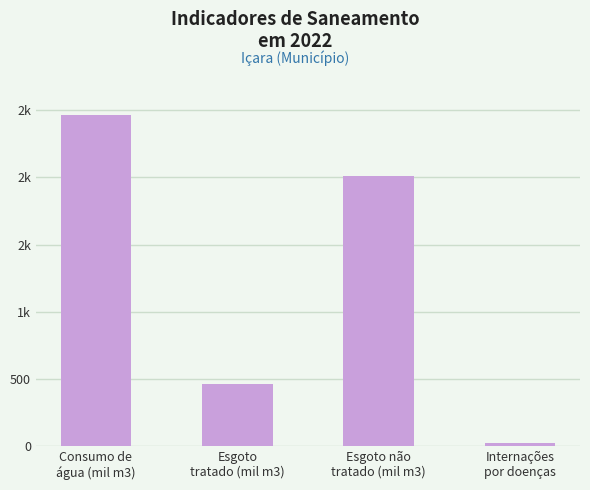

Reading right to left, list all the values displayed in this chart.

19.0	2008.2	459.3	2467.5